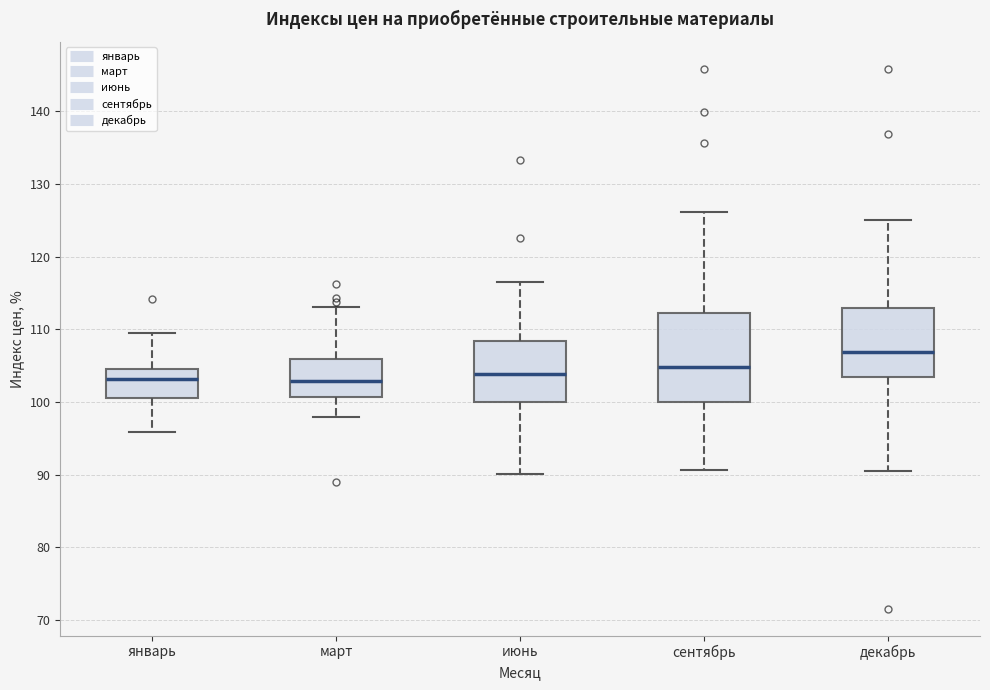

Reading left to right, read every box against the y-axis: the position of its median line, the range the box covers, and the ends of its whiskers. The values are not printed on the chart, so give them approximately, as read against the axis.

январь: median 103, box 101 to 104, whiskers 96 to 109
март: median 103, box 101 to 106, whiskers 98 to 113
июнь: median 104, box 100 to 108, whiskers 90 to 116
сентябрь: median 105, box 100 to 112, whiskers 91 to 126
декабрь: median 107, box 103 to 113, whiskers 91 to 125